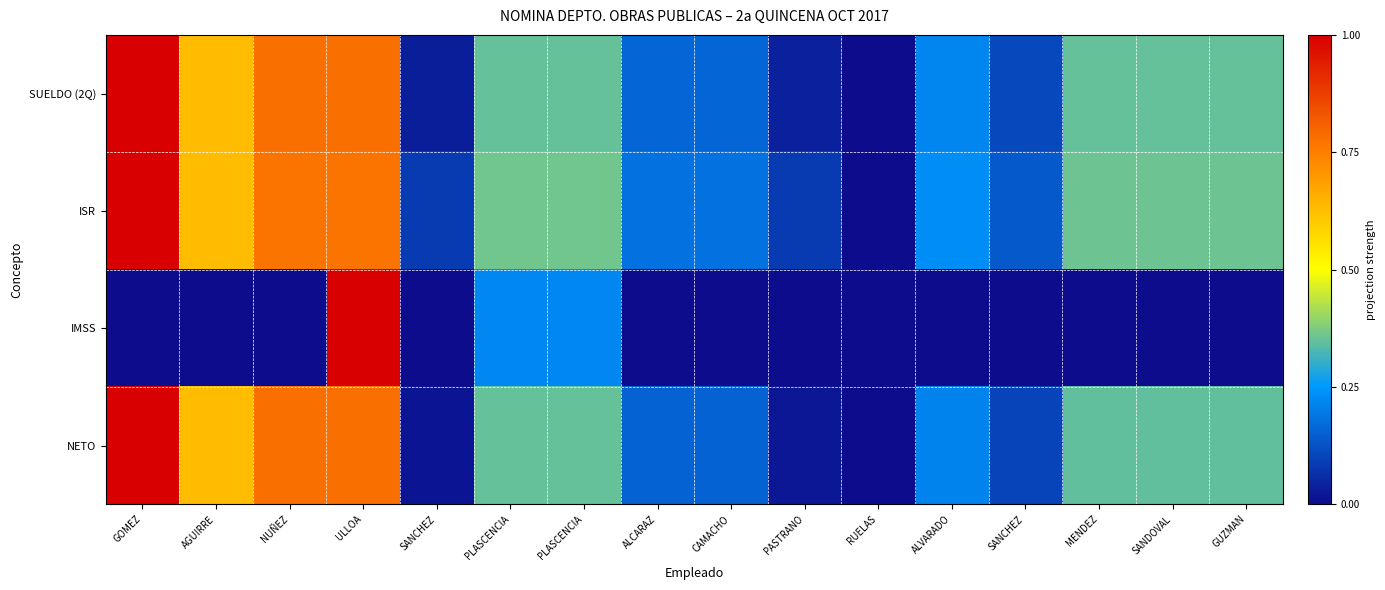

Between AGUIRRE and SANDOVAL, which series saw the biggest shift?

NETO